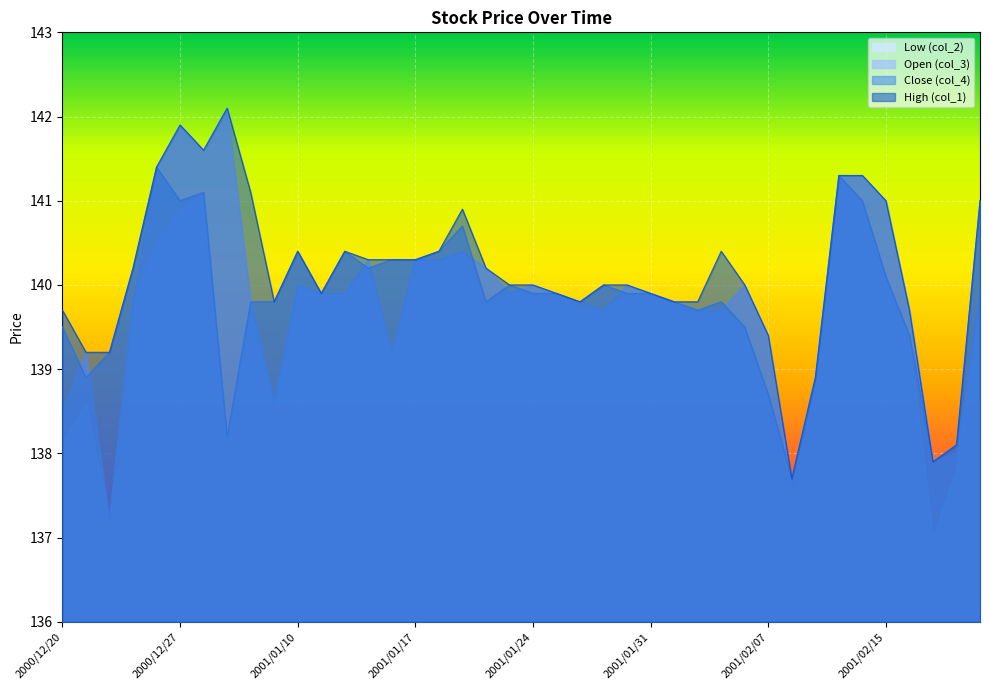

What is the total value across all series at 2001/01/23?

559.8